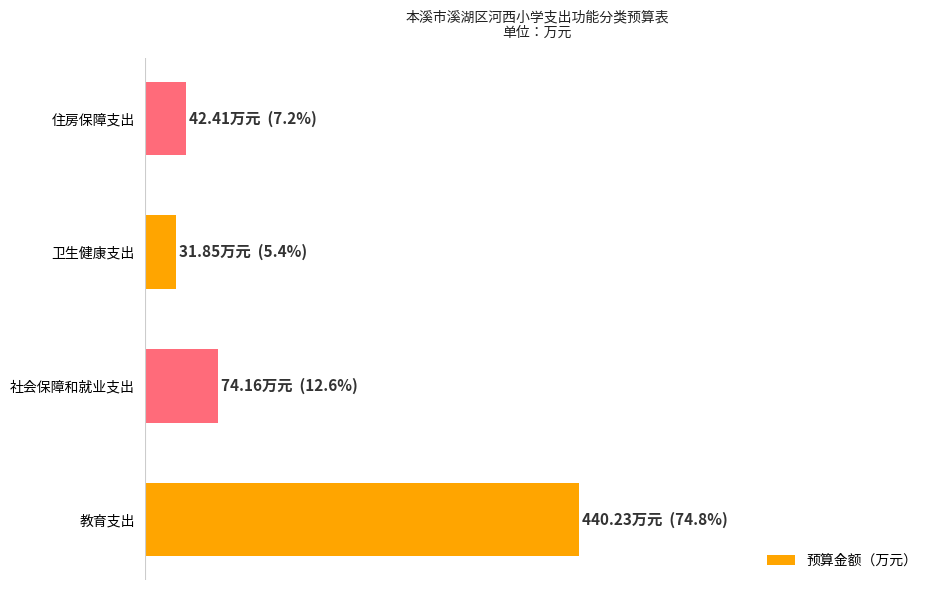

Are the bars horizontal?

Yes